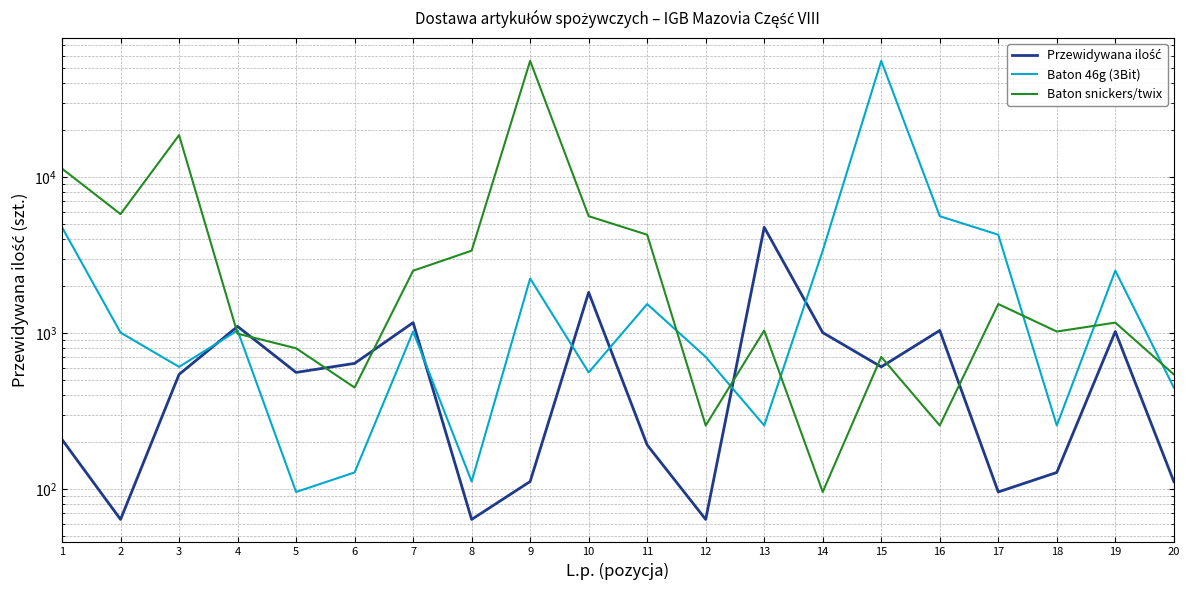

What are all the series names shown in the legend?

Przewidywana ilość, Baton 46g (3Bit), Baton snickers/twix